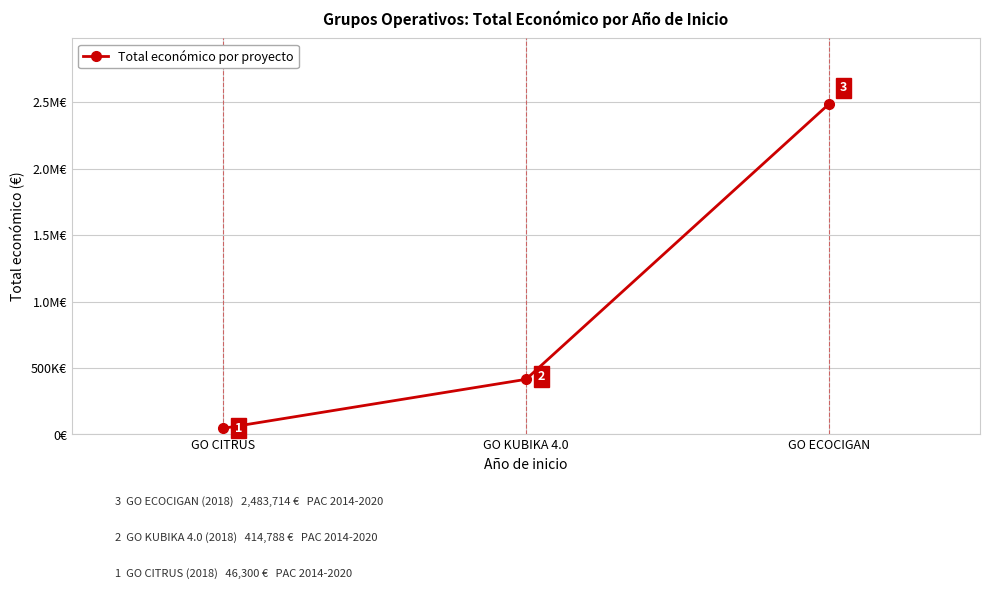

What is the average value?

981601